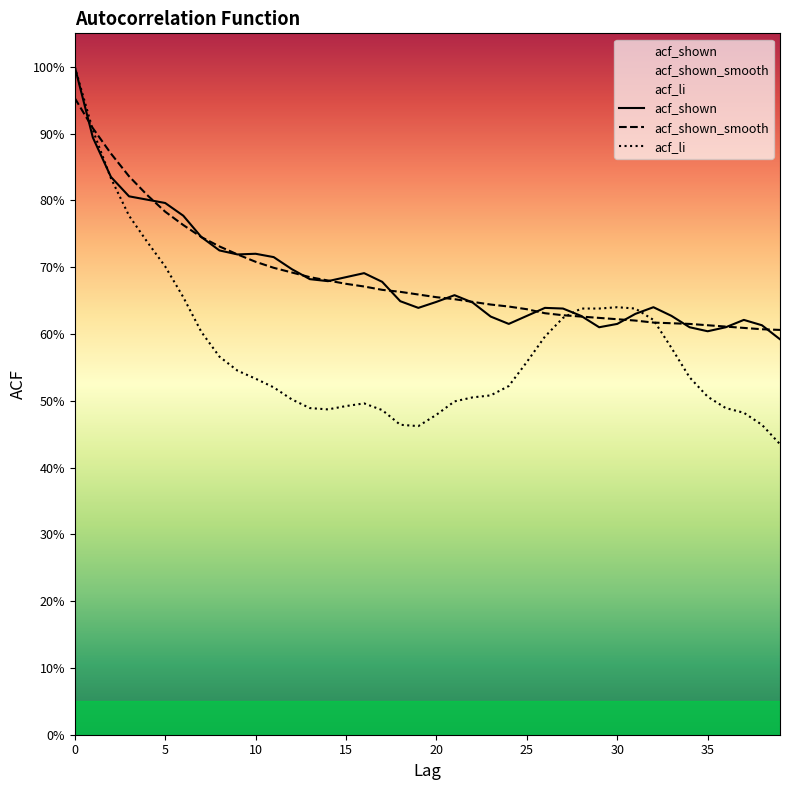

How many times do acf_li and acf_shown cross each other?

3